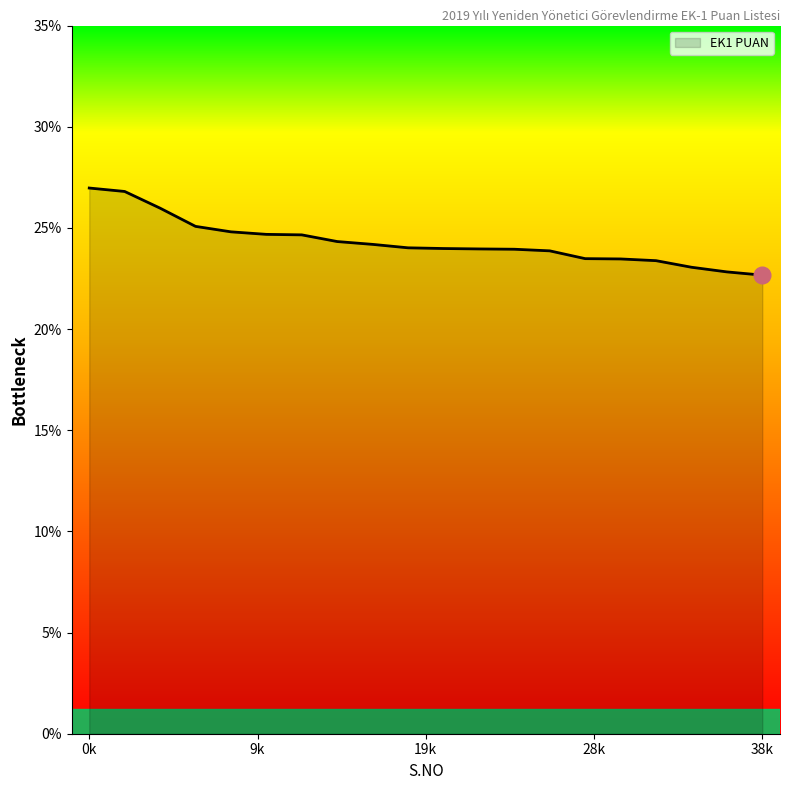

What is the smallest value displayed?

22.7